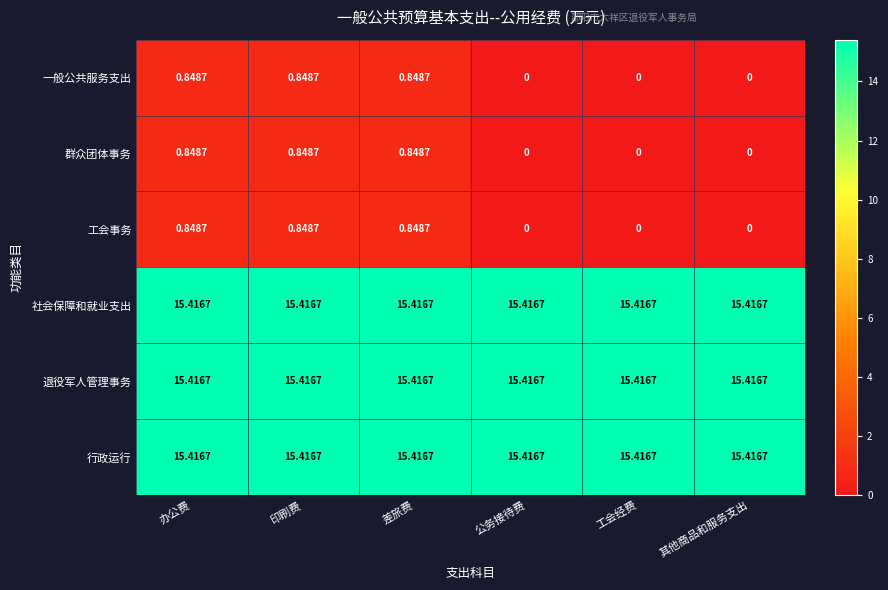

Reading left to right, extract all data points from this chart.

一般公共服务支出: 办公费=0.8	印刷费=0.8	差旅费=0.8	公务接待费=0.0	工会经费=0.0	其他商品和服务支出=0.0
群众团体事务: 办公费=0.8	印刷费=0.8	差旅费=0.8	公务接待费=0.0	工会经费=0.0	其他商品和服务支出=0.0
工会事务: 办公费=0.8	印刷费=0.8	差旅费=0.8	公务接待费=0.0	工会经费=0.0	其他商品和服务支出=0.0
社会保障和就业支出: 办公费=15.4	印刷费=15.4	差旅费=15.4	公务接待费=15.4	工会经费=15.4	其他商品和服务支出=15.4
退役军人管理事务: 办公费=15.4	印刷费=15.4	差旅费=15.4	公务接待费=15.4	工会经费=15.4	其他商品和服务支出=15.4
行政运行: 办公费=15.4	印刷费=15.4	差旅费=15.4	公务接待费=15.4	工会经费=15.4	其他商品和服务支出=15.4